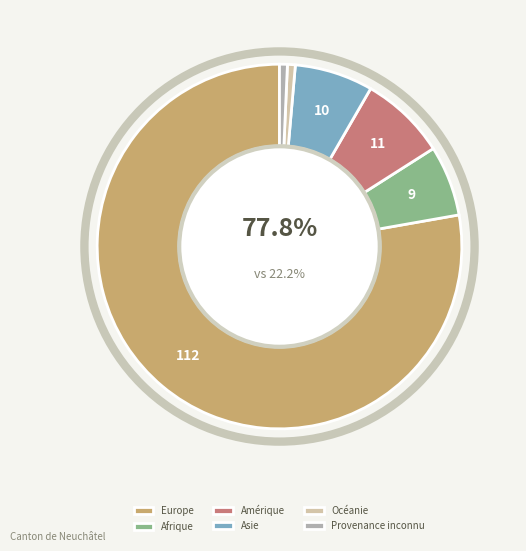

Which category has the biggest portion of the pie?

Europe